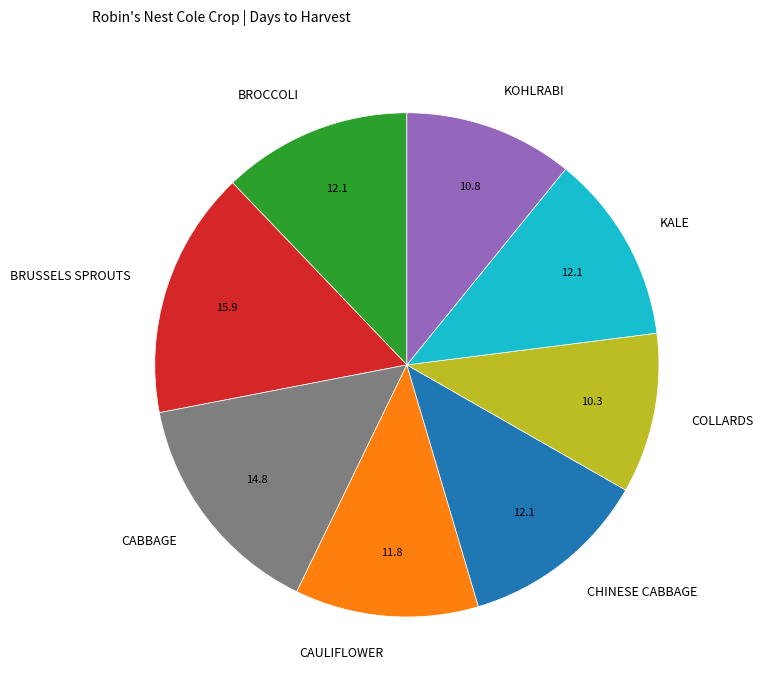

How many segments does this pie chart have?

8